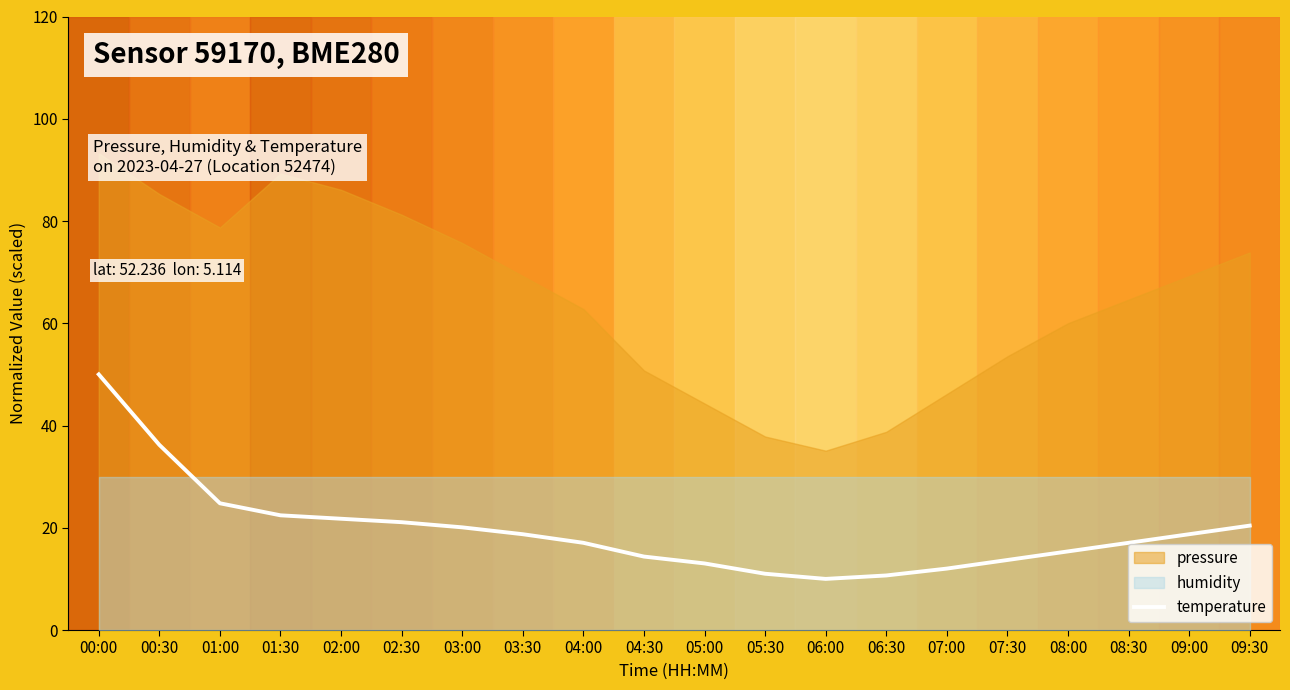

What is the ratio of the value at 07:30 to the value at 06:00?

1.4